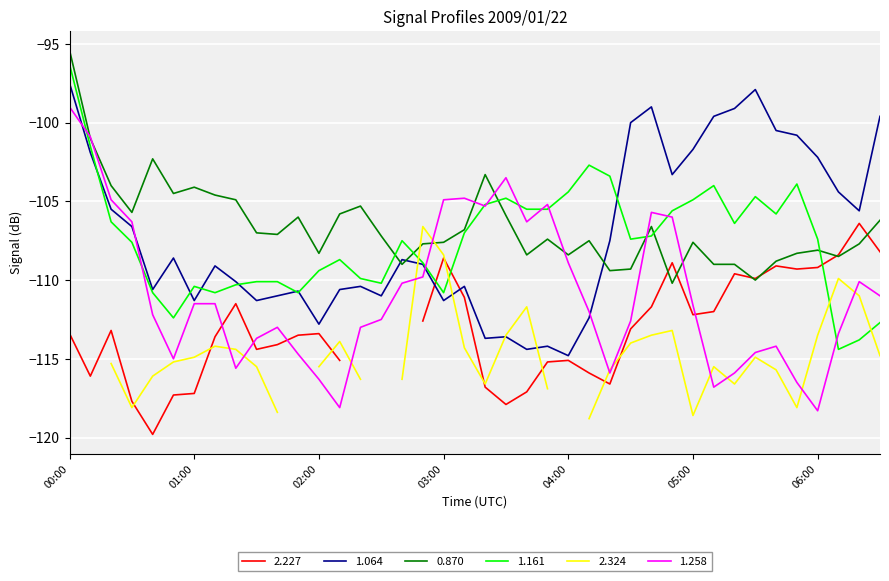

Is it true that 1.161 equals -32.7 at 03:00?

False